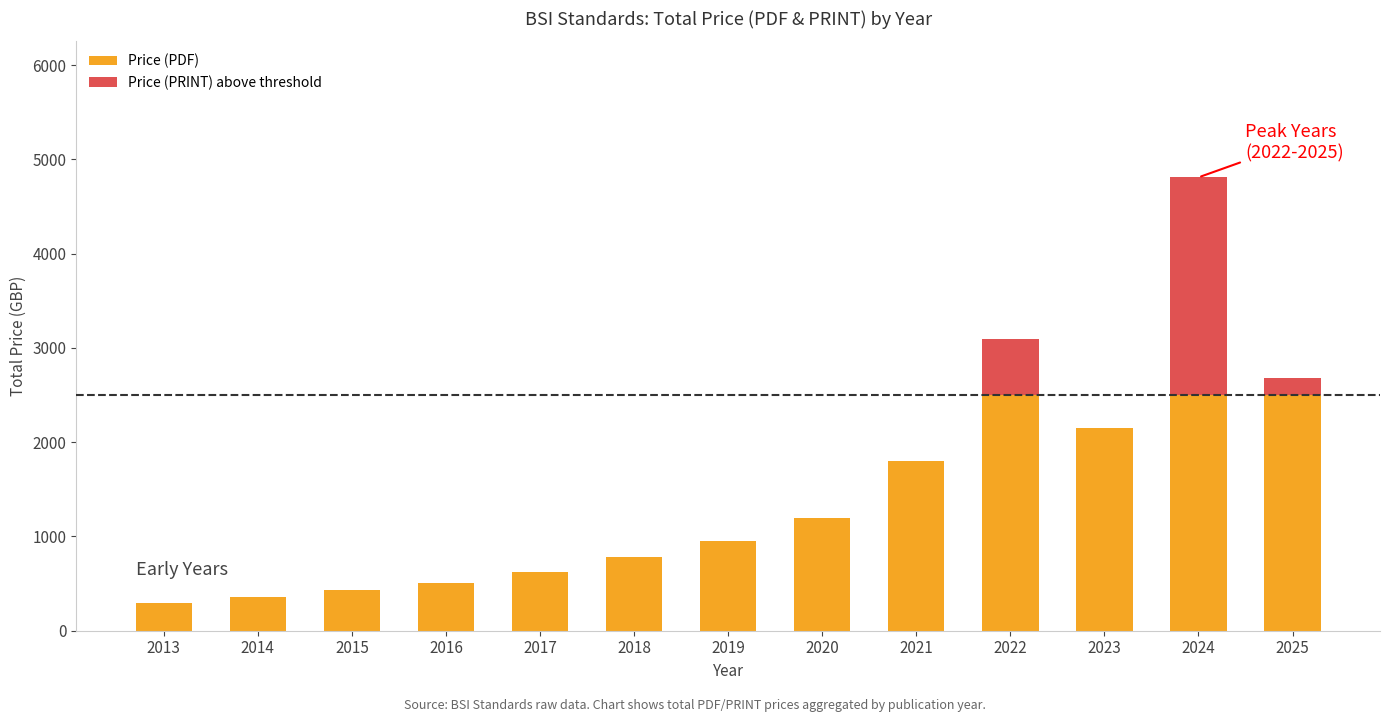

What is the total value across all series at 2023?

2150